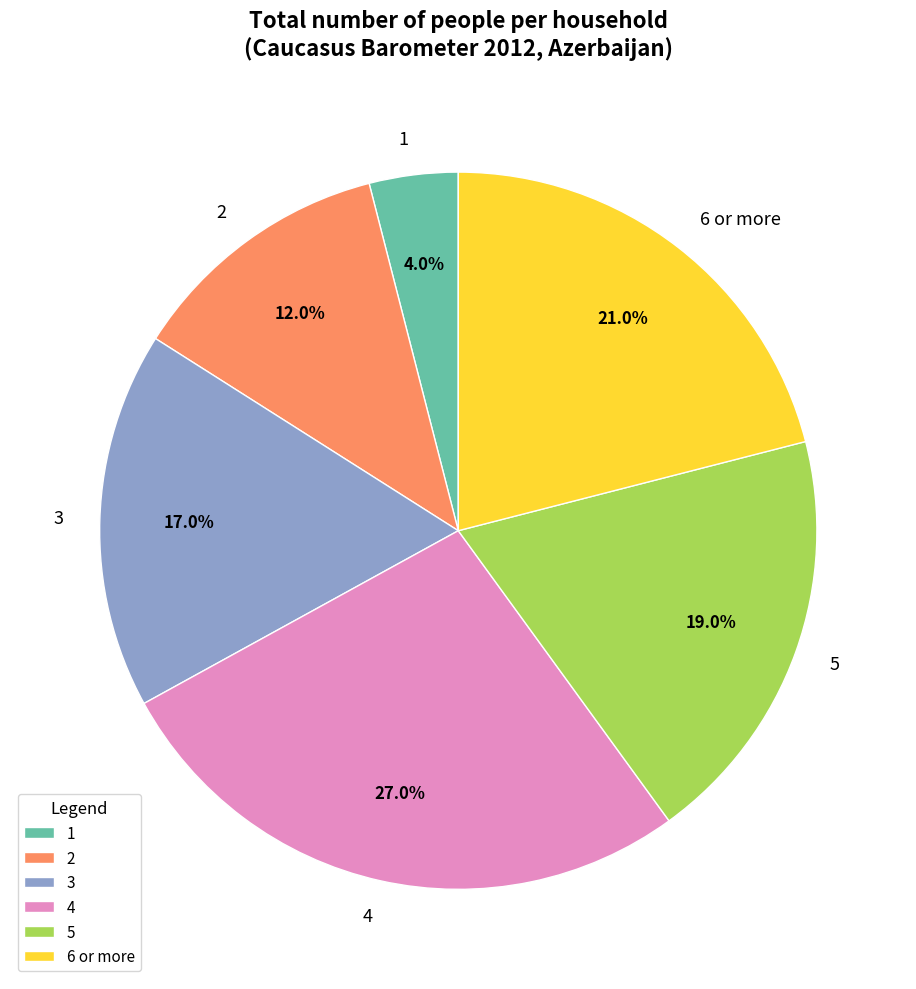

Count the number of slices in the pie.

6